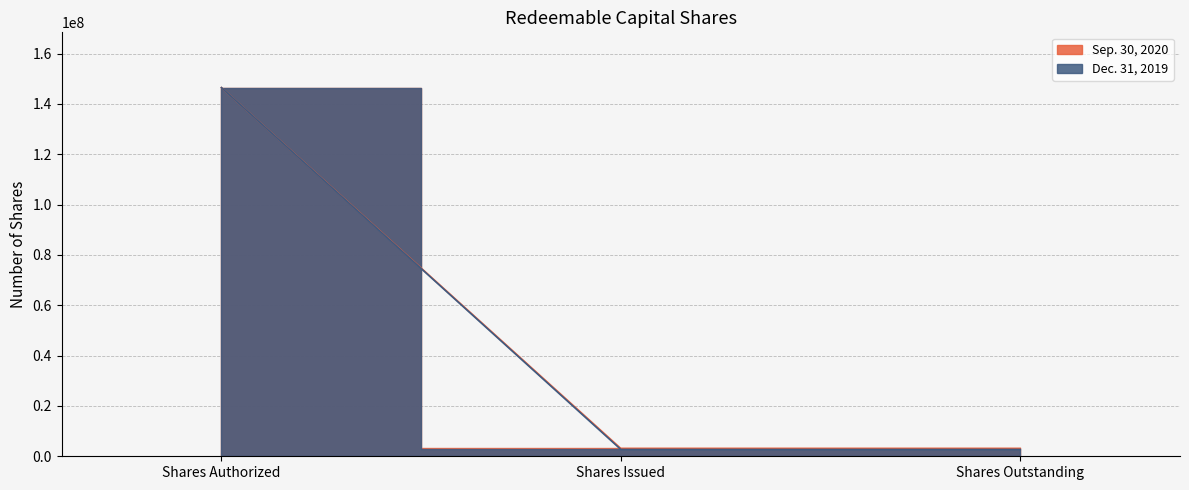

What position from the right is Shares Outstanding?

1